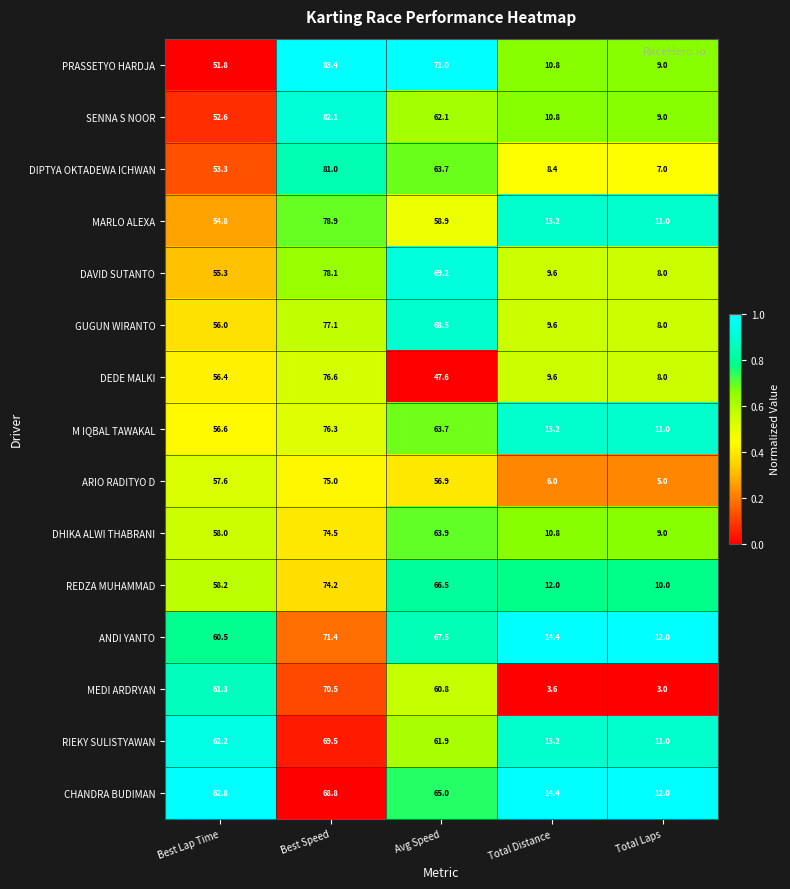

The value of M IQBAL TAWAKAL at Best Speed is 33.8. True or false?

False